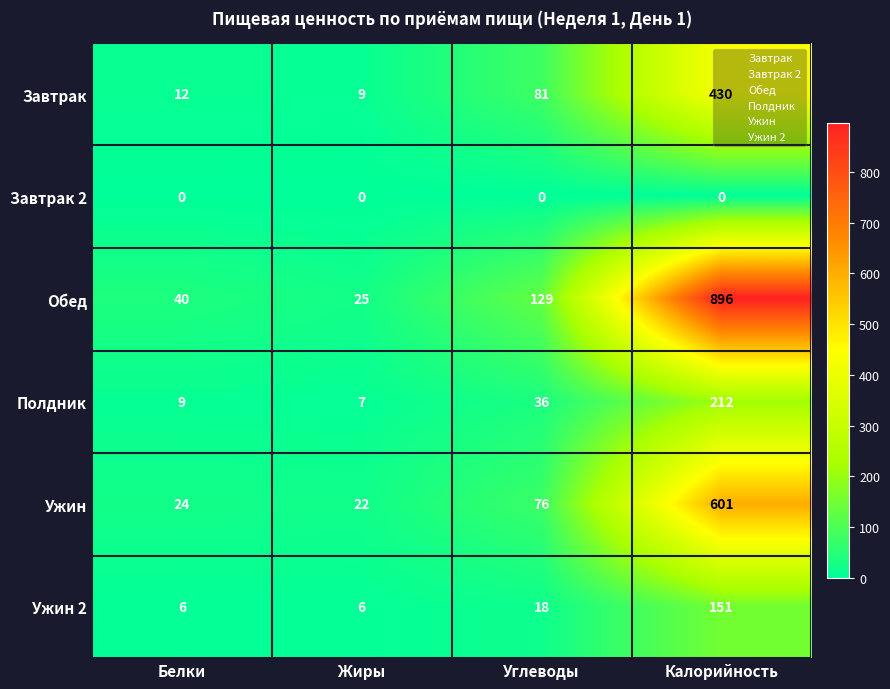

List the series in order of their peak value, lowest first.

Завтрак 2, Ужин 2, Полдник, Завтрак, Ужин, Обед